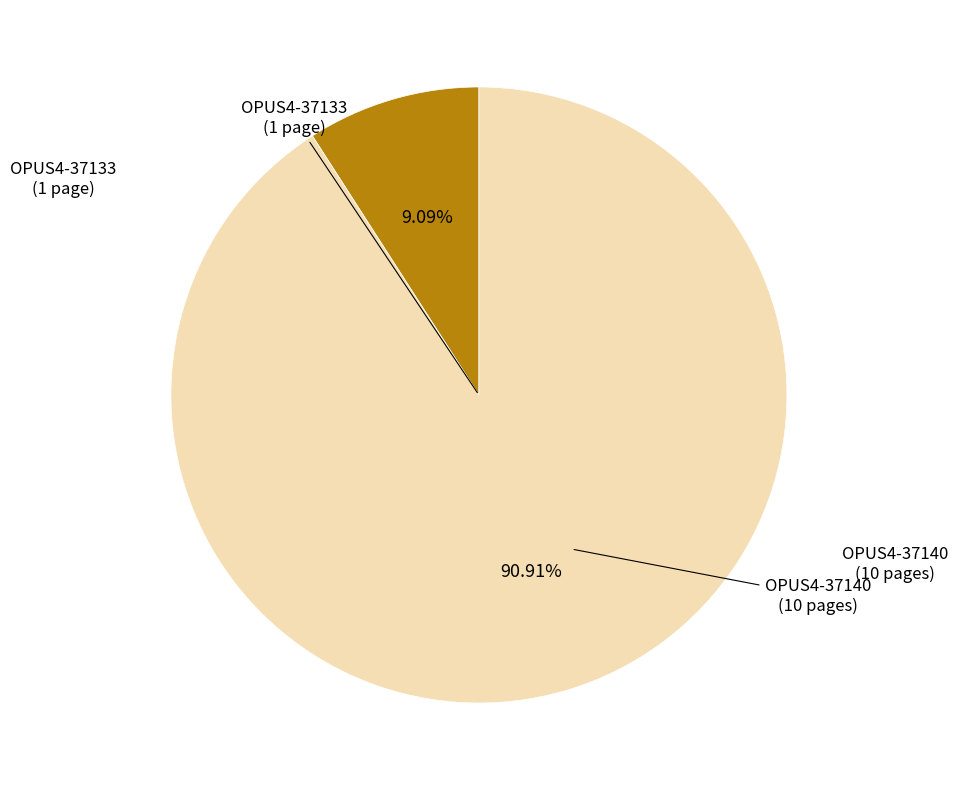

To the nearest percent, what is the combined percentage of OPUS4-37133 and OPUS4-37140?

100%